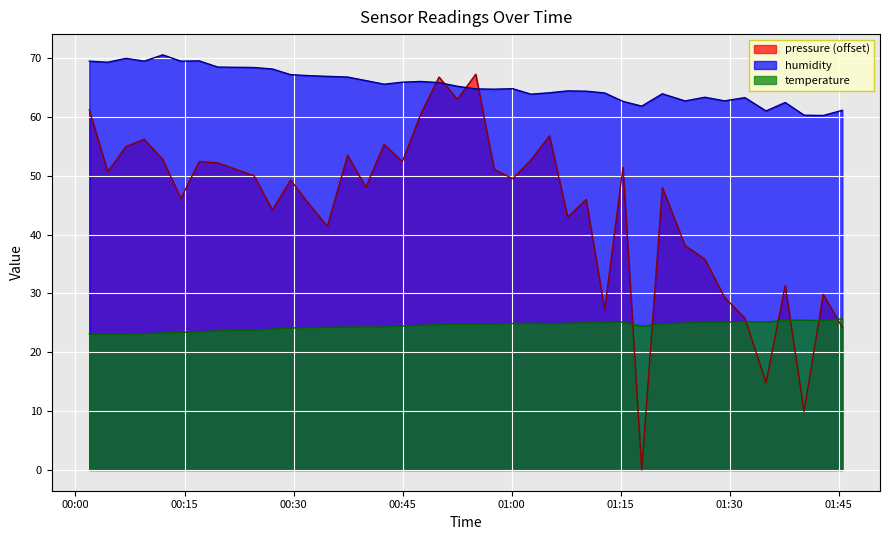

Where is pressure nearest to the value 33?

2022-07-29T01:37:38